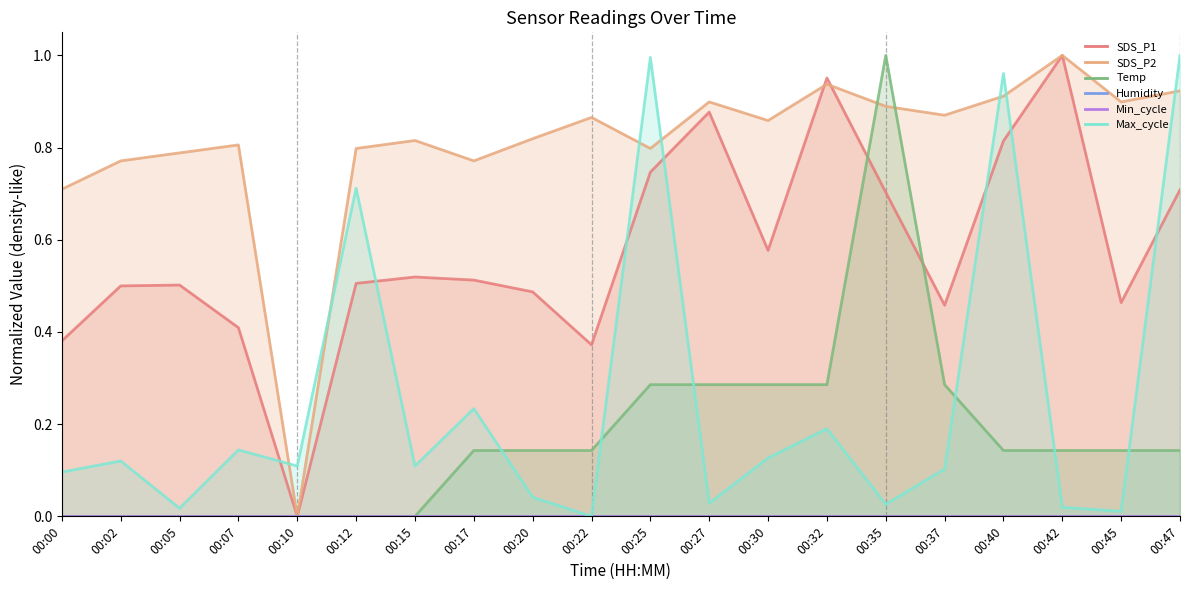

How many series are shown in this chart?

4